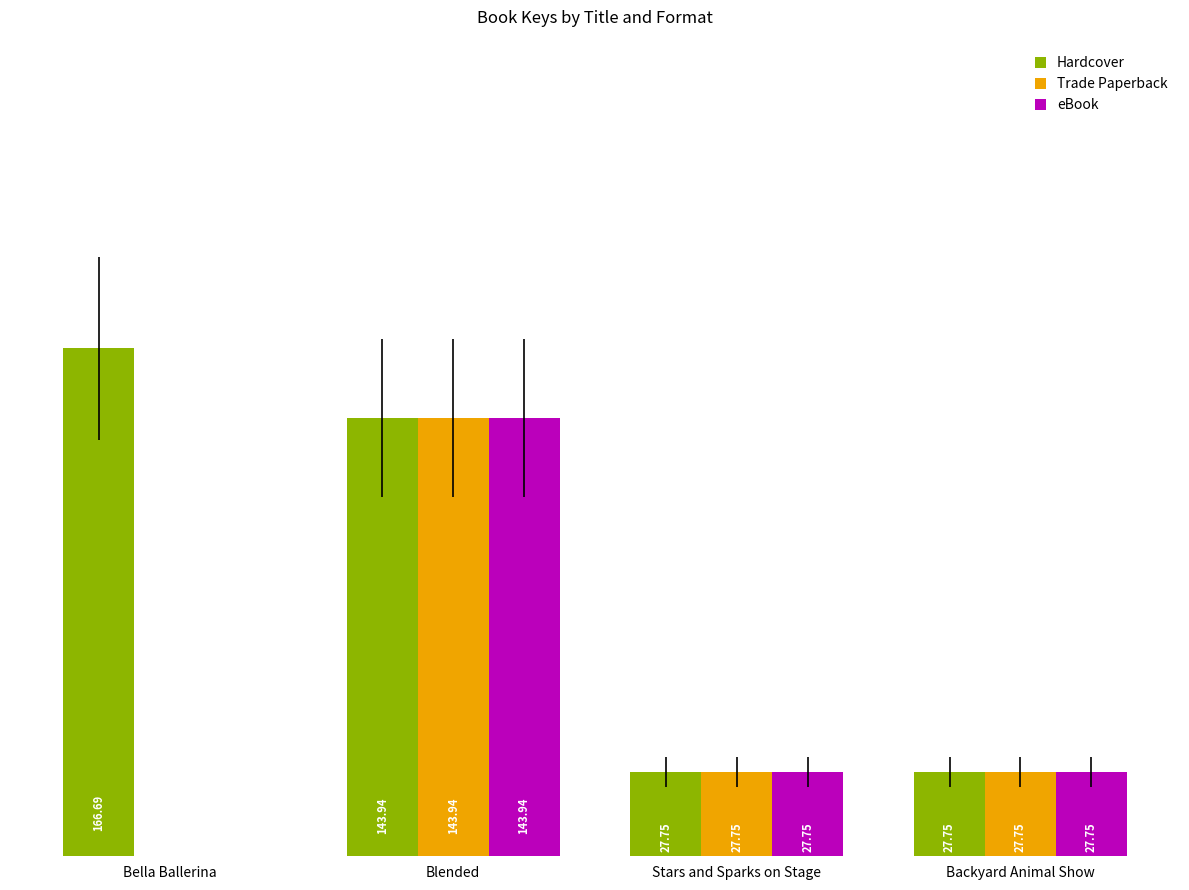

At which category is the sum across all series the highest?

Blended